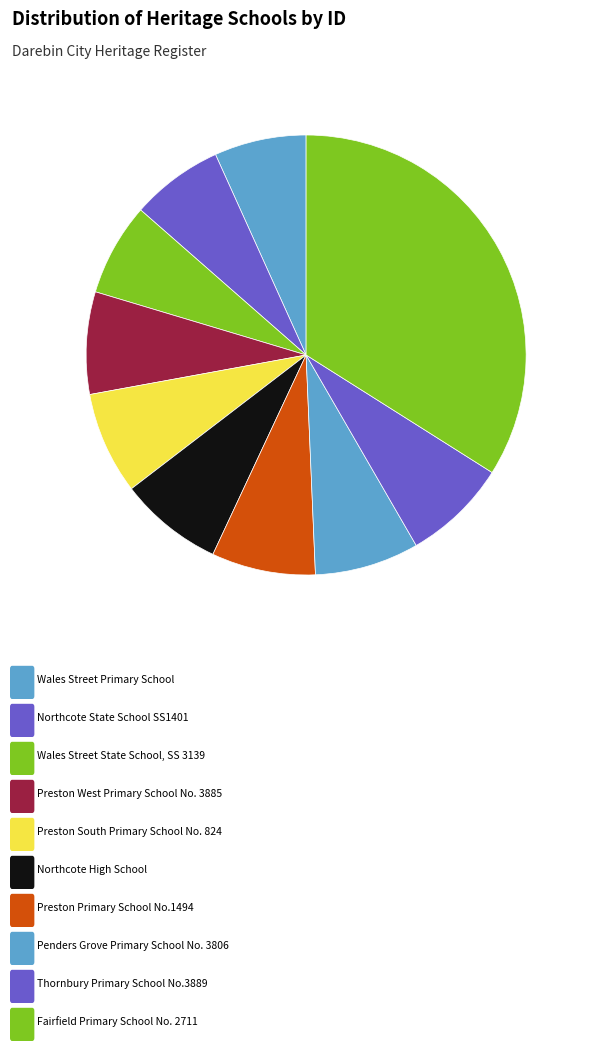

How many slices are in this pie chart?

10